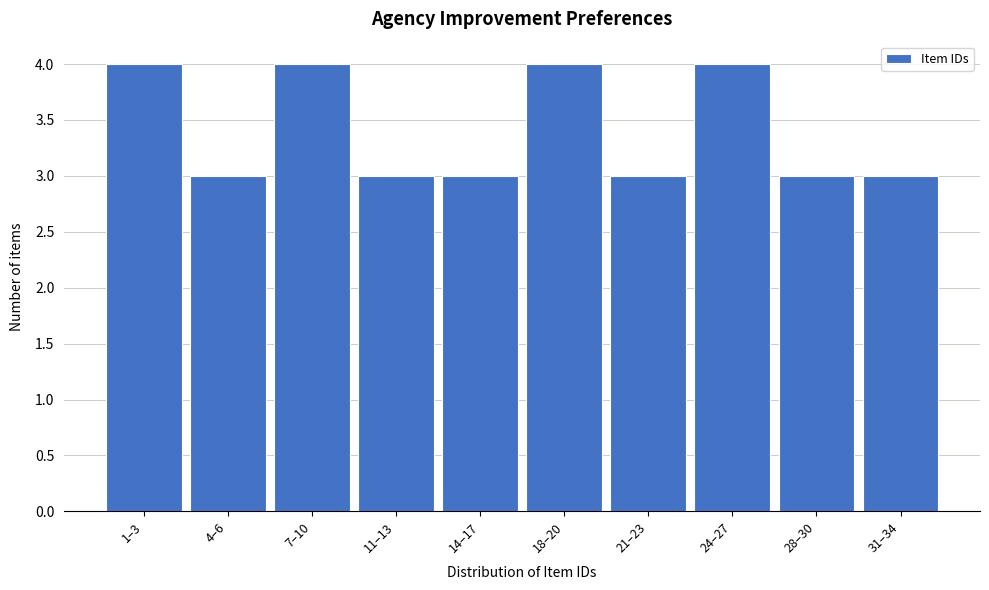

Reading left to right, what are all the values shown in this chart?

4	3	4	3	3	4	3	4	3	3